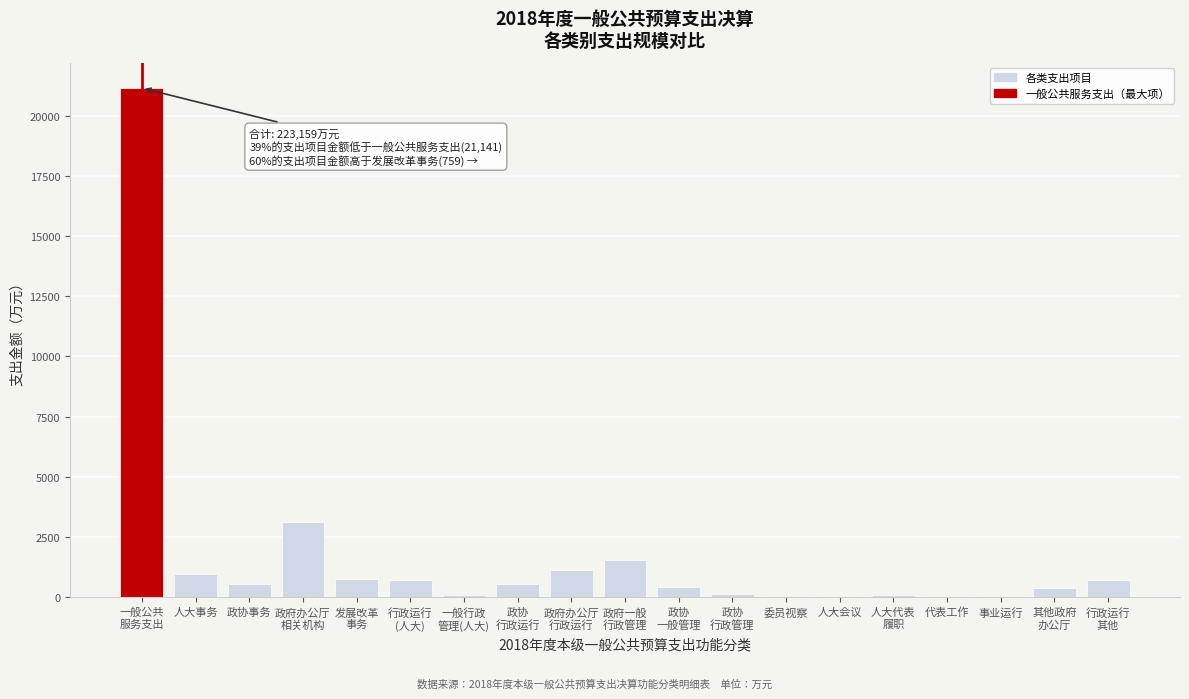

What is the maximum value shown in the chart?

21141